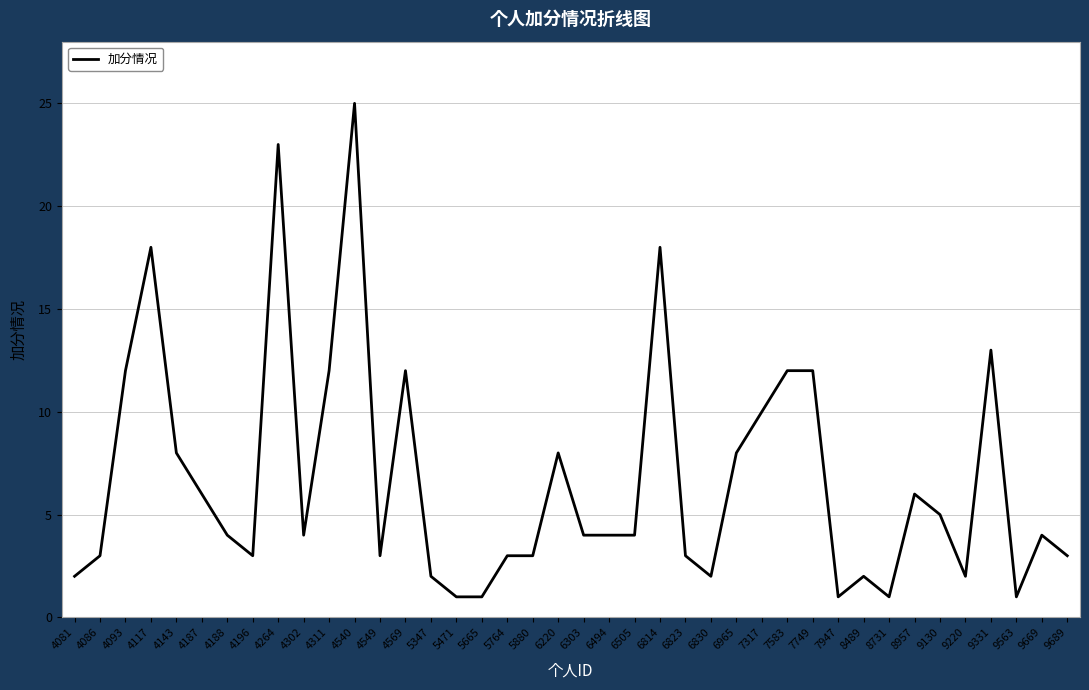

True or false: the data shows 5 at 5764.

False